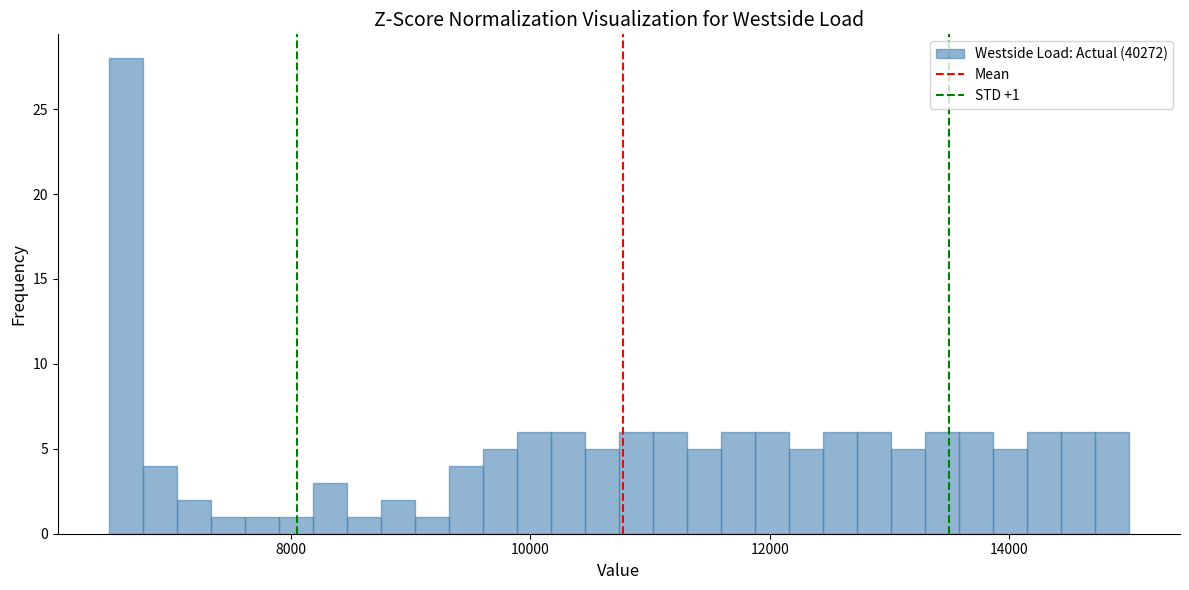

Read against the x-axis, roughly where is the centre of the tallest bar?

6600